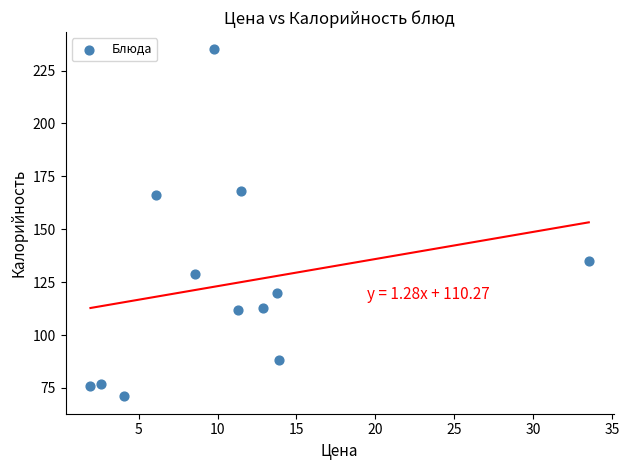

What is the average Y value?

124